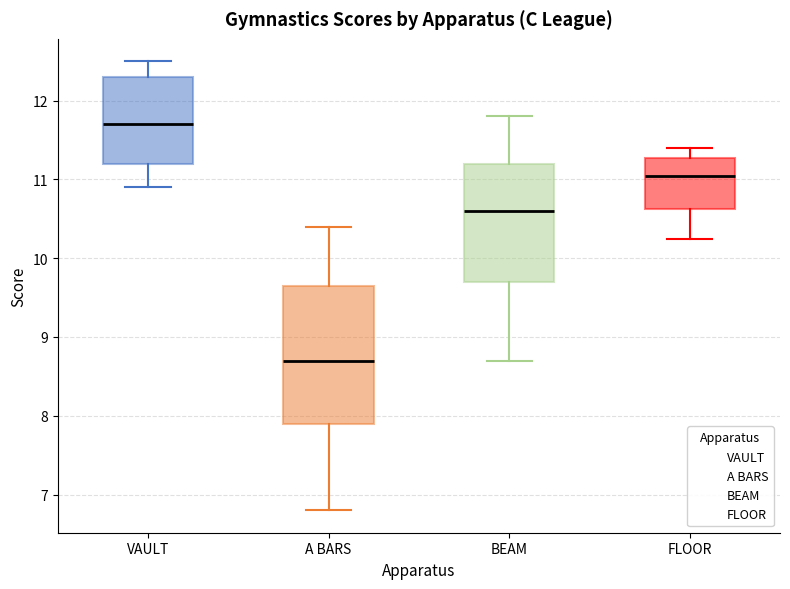

Where does the median line of the box for VAULT sit on the y-axis? The values are not printed on the chart, so give them approximately, as read against the axis.

11.7